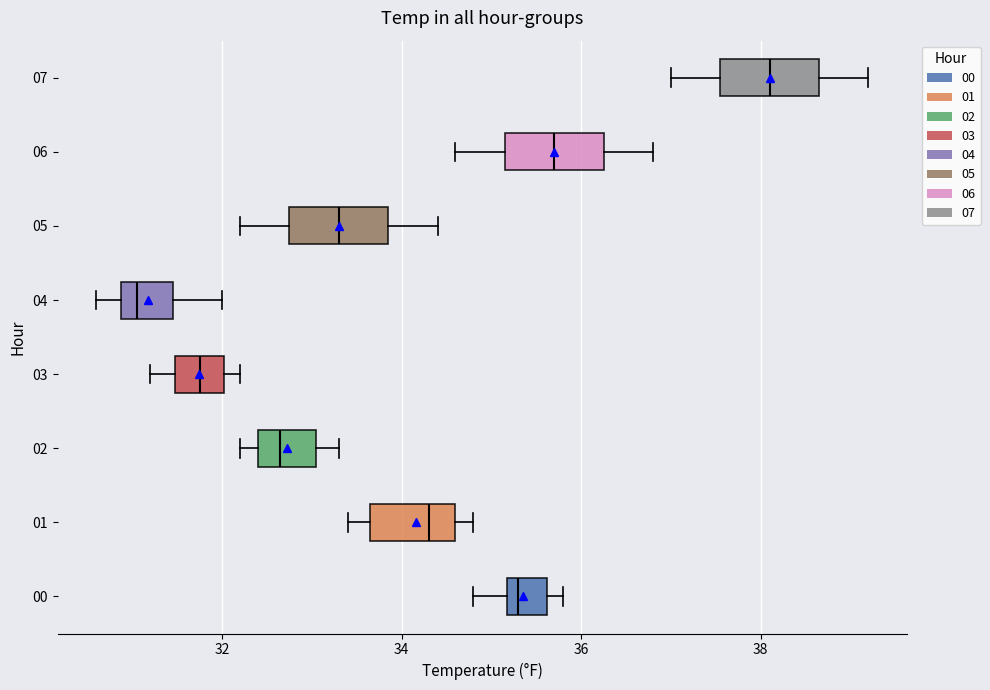

Where does the left whisker of the box at y = 07 end on the x-axis? The values are not printed on the chart, so give them approximately, as read against the axis.

37.0